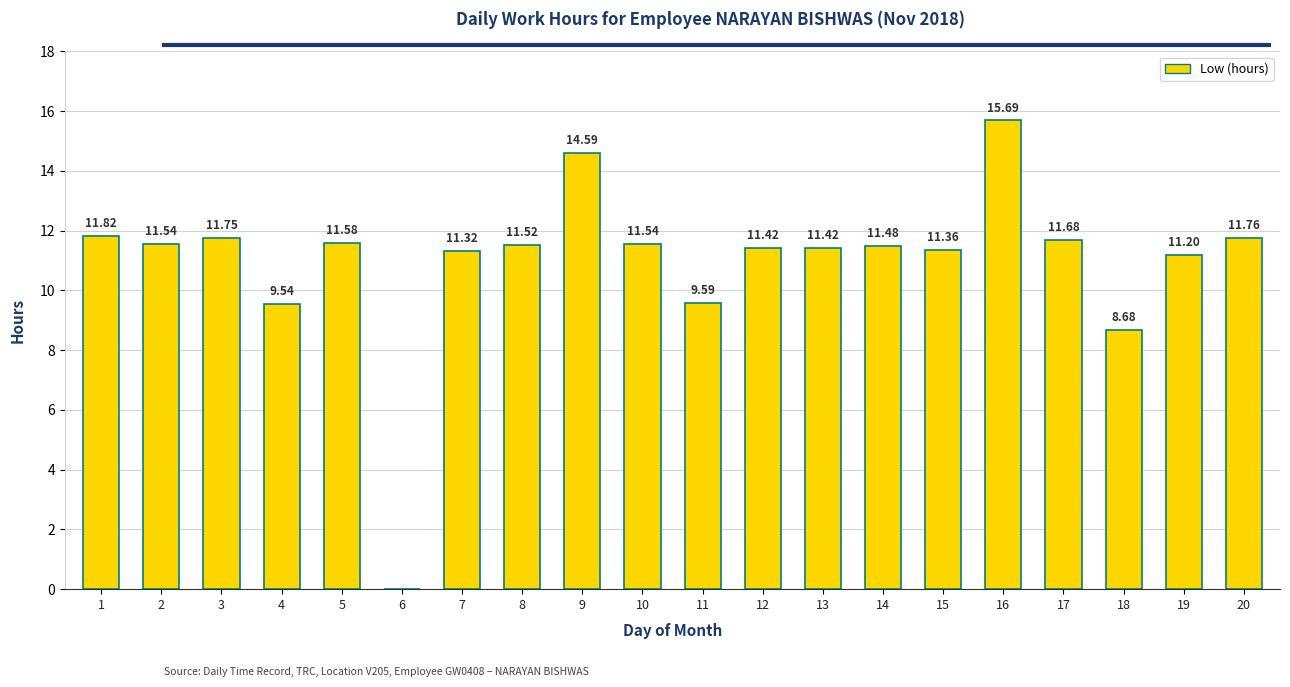

What is the sum of the values at 17 and 6?

11.7